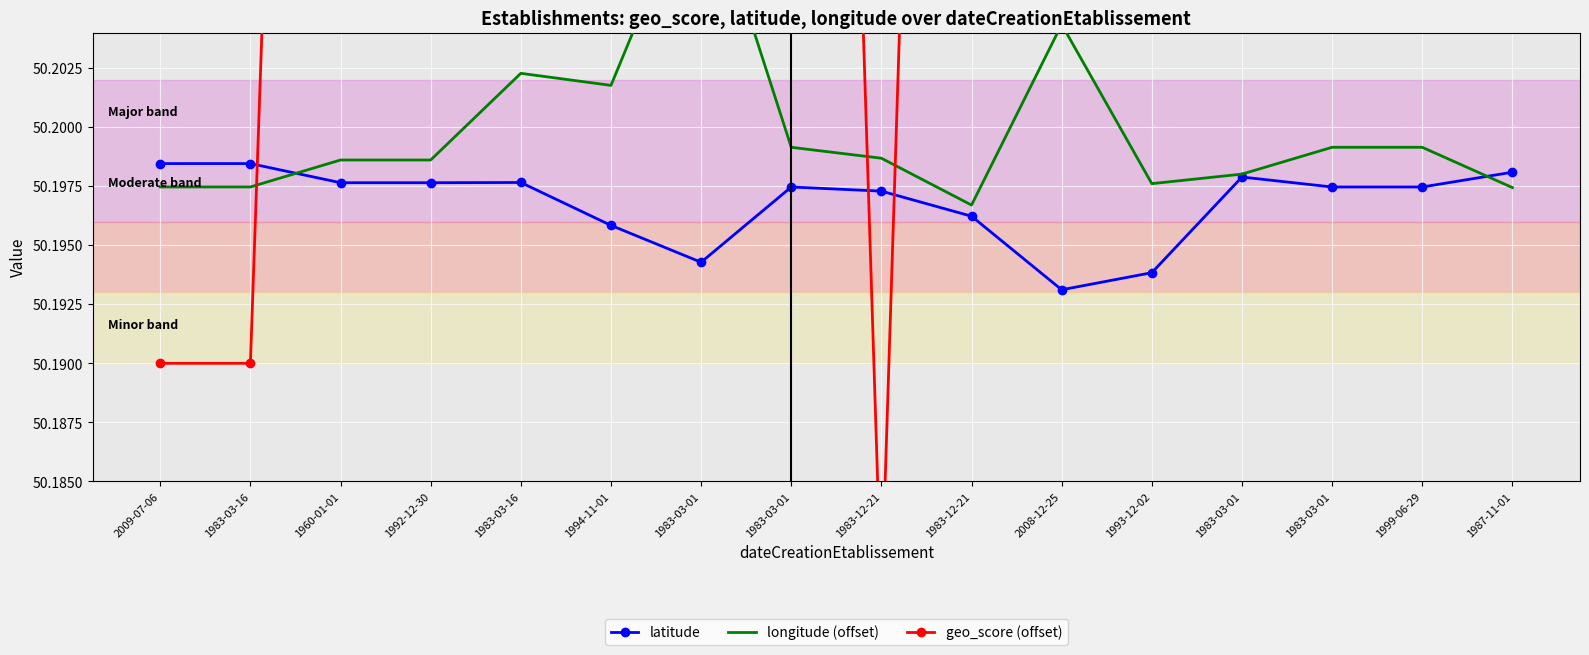

Rank the series by their maximum value, from lowest to highest.

latitude, longitude (offset), geo_score (offset)